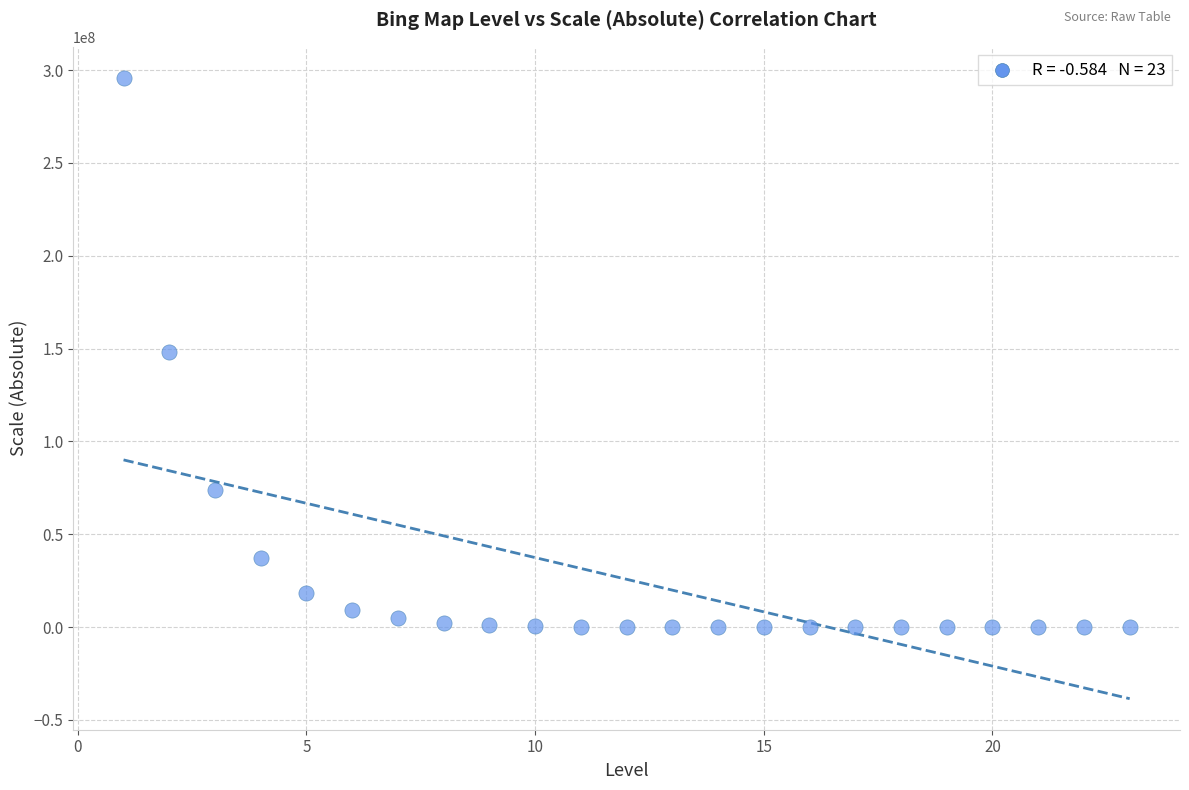

What is the range of X values (max minus min)?

22.0